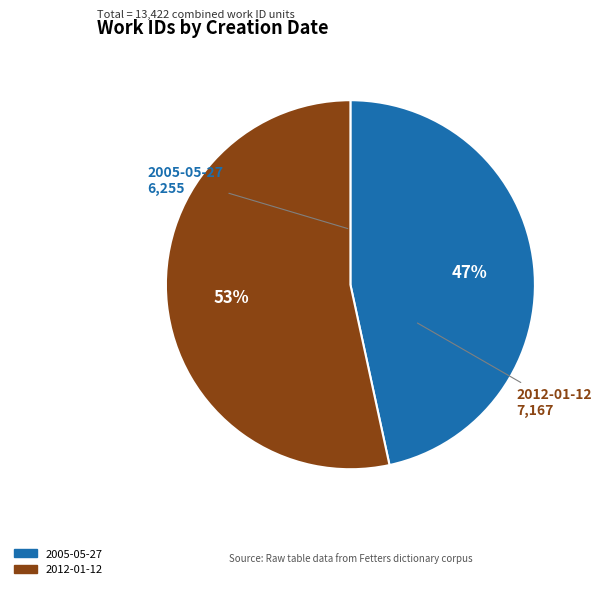

Which category has the smallest portion of the pie?

2005-05-27